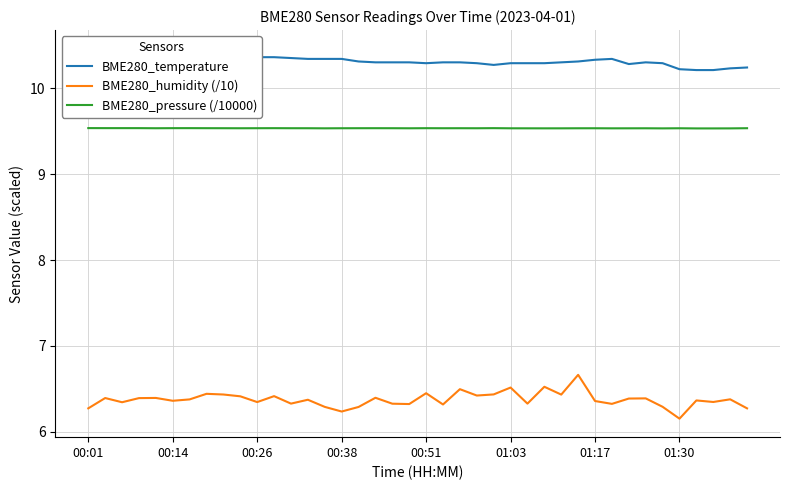

Rank the series at 11 from highest to lowest value.

BME280_temperature, BME280_pressure (/10000), BME280_humidity (/10)